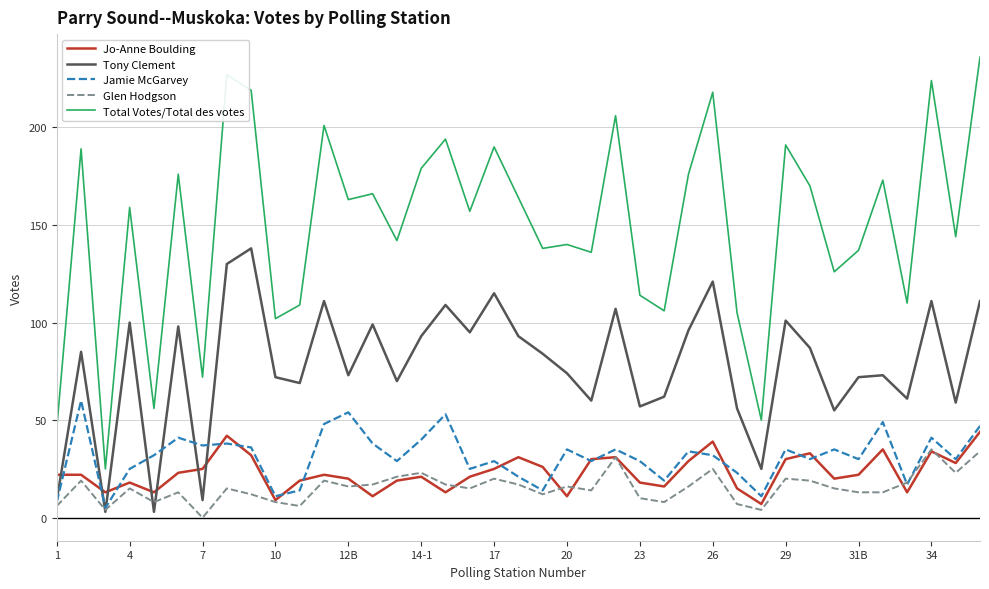

What is the lowest value of the Jo-Anne Boulding series?

7